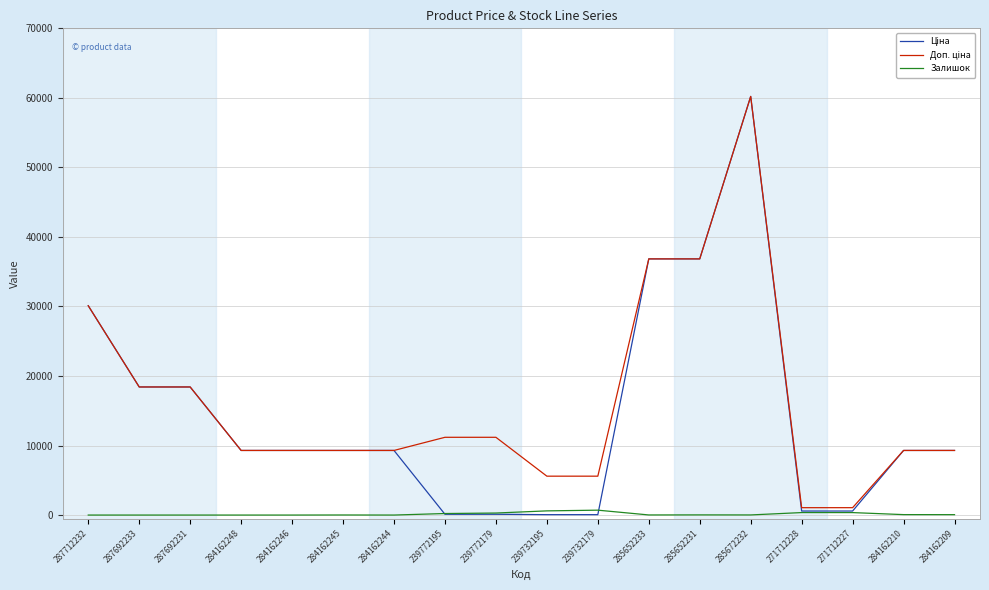

What is the spread (max minus min) of values at 287692231?

18420.9